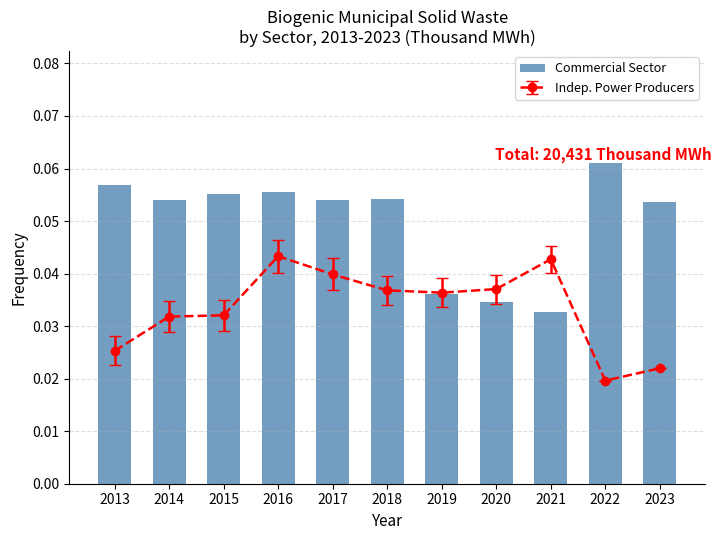

The value at 2019 is 0.0. True or false?

False